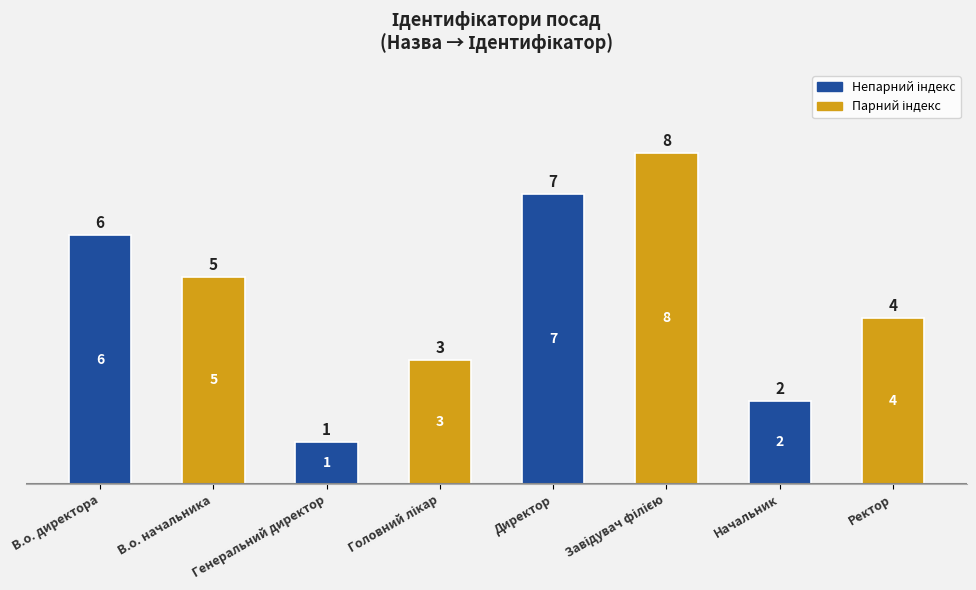

How many values are below 5?

4